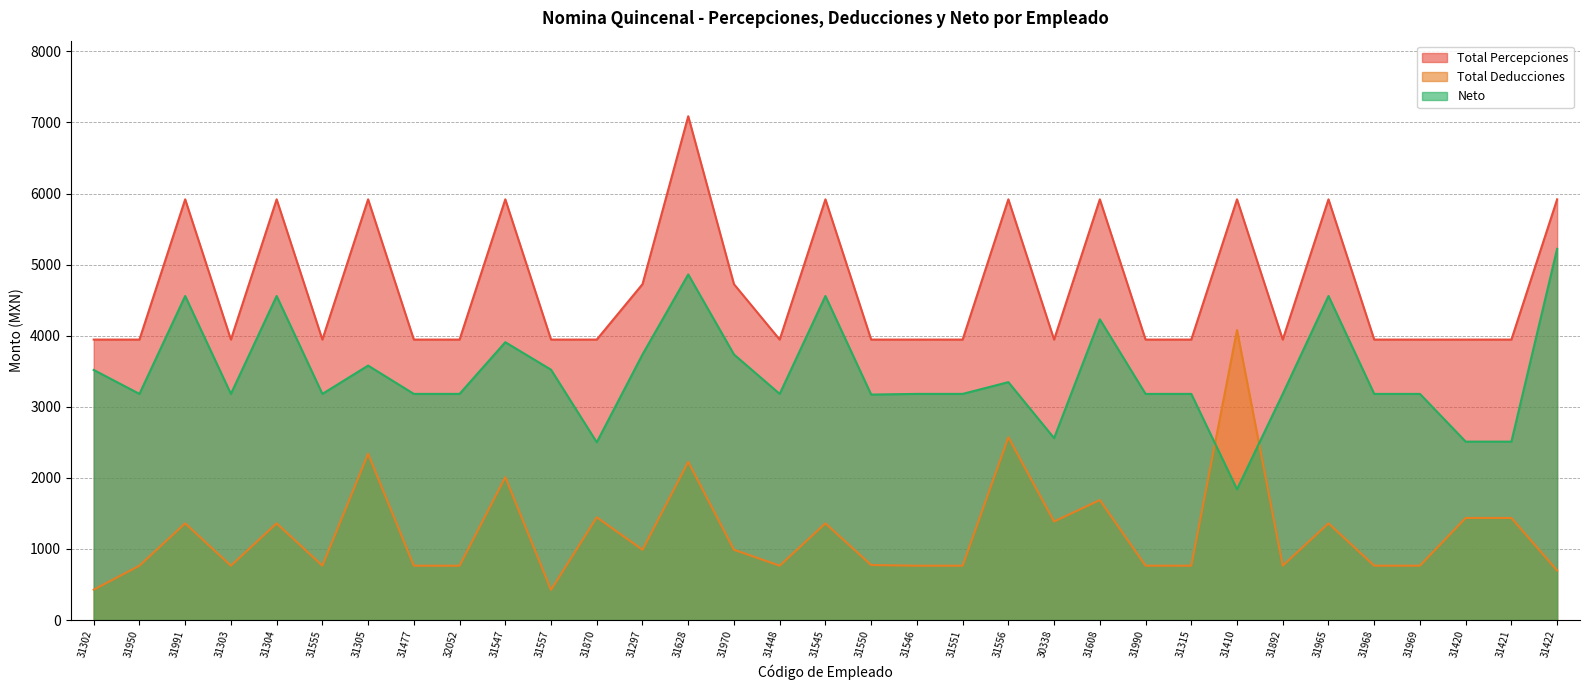

Between 31303 and 31545, which series saw the biggest shift?

Total Percepciones